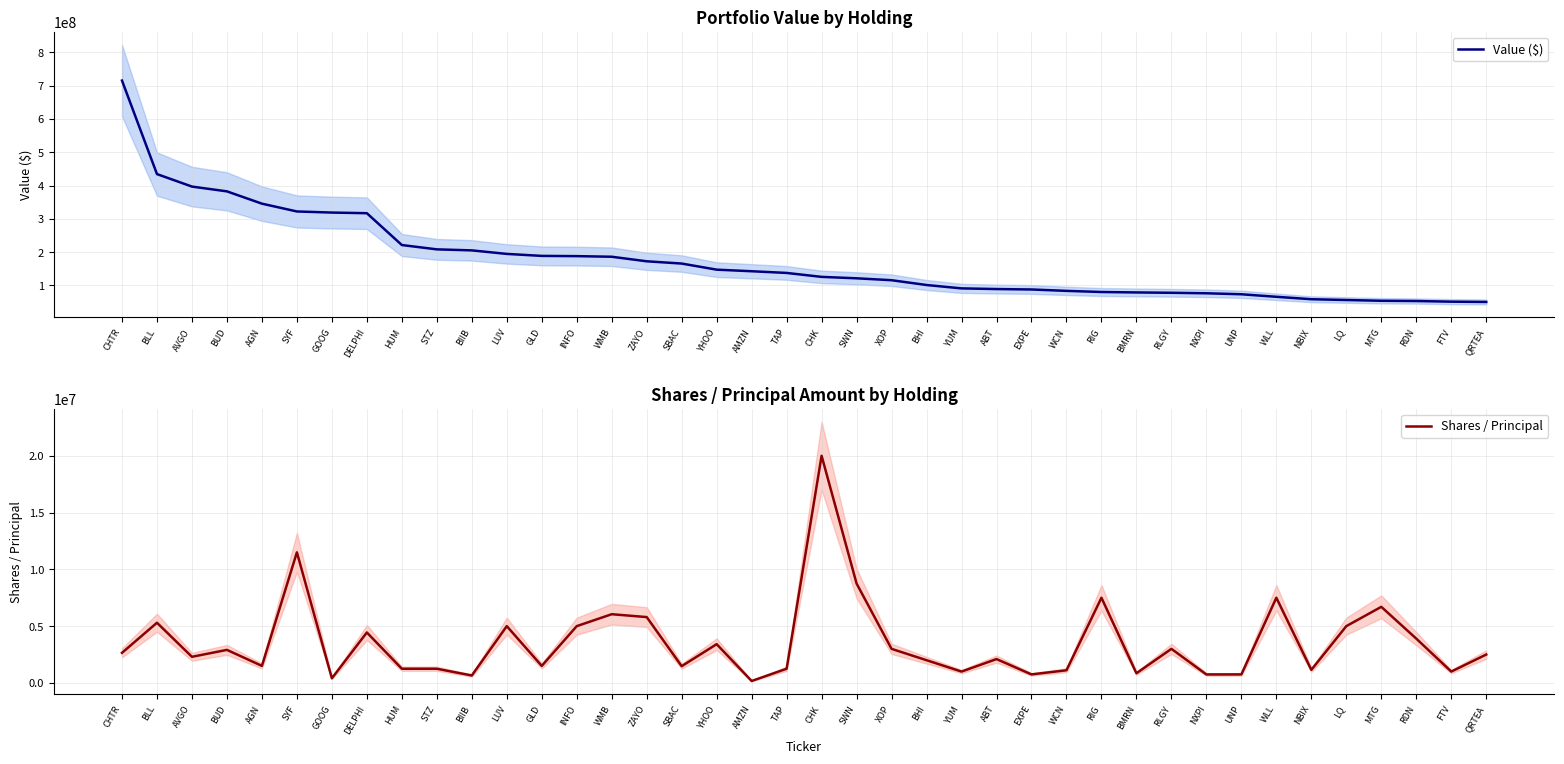

Which series changed the most between NXPI and MTG?

Value ($)